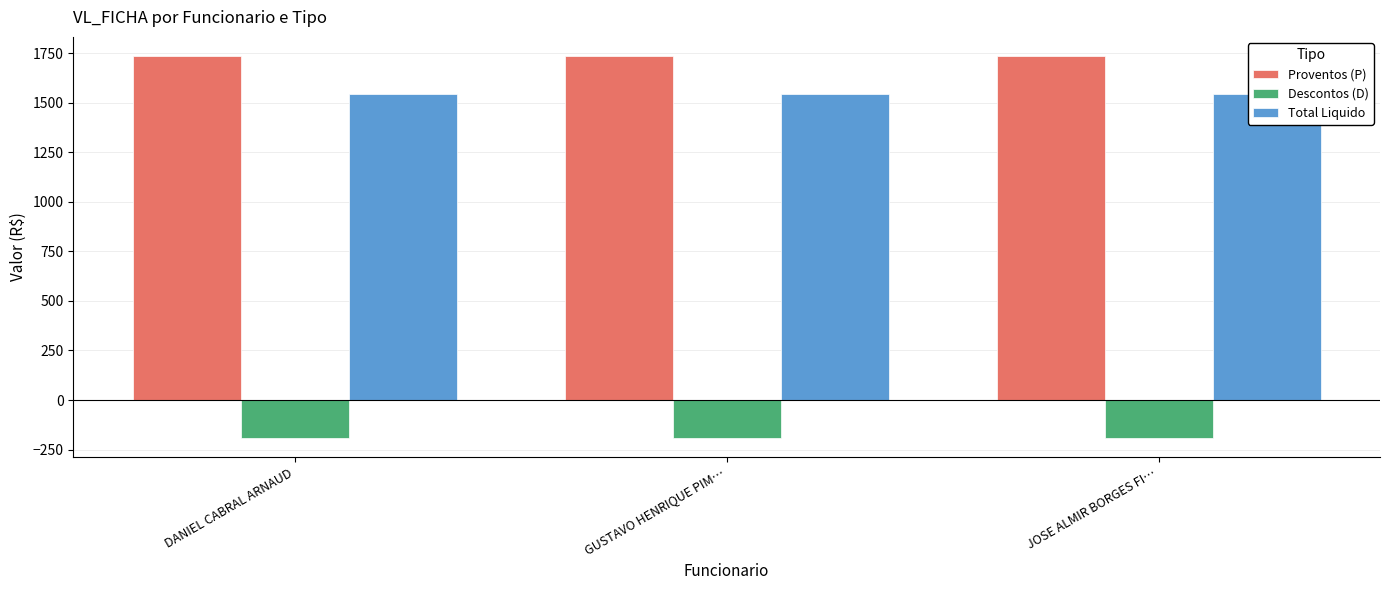

At which label is Proventos (P) closest to 1736?

DANIEL CABRAL ARNAUD